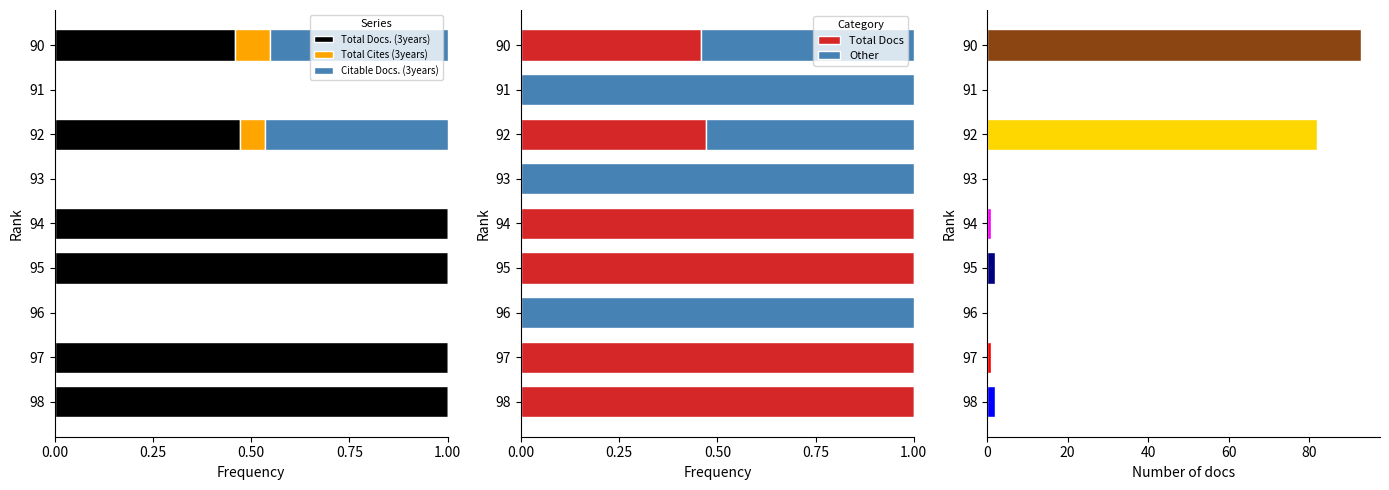

At how many categories does at least one series exceed 0?

9